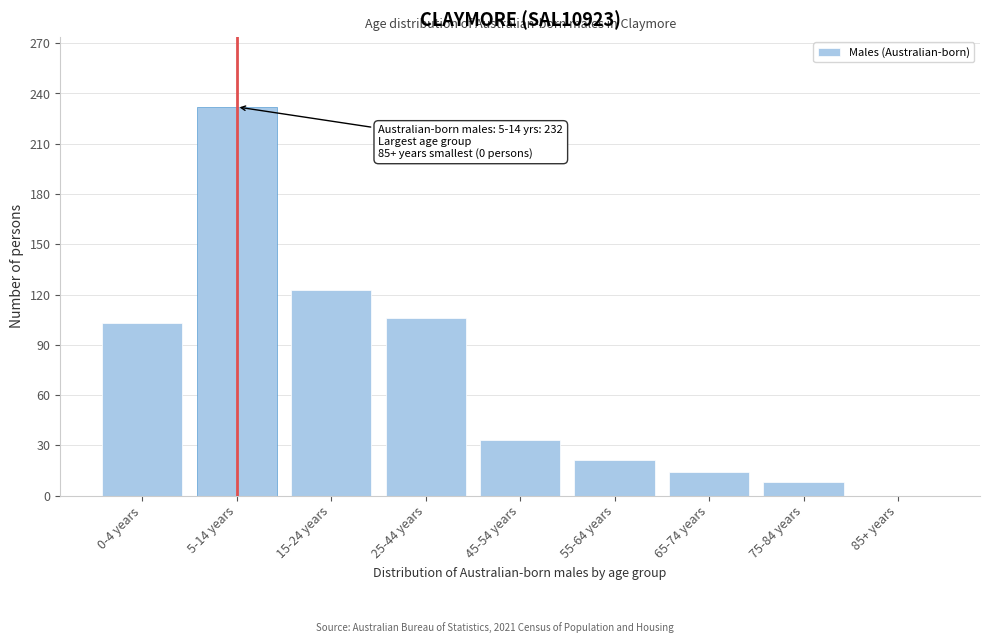

Reading left to right, extract all data points from this chart.

0-4 years=103	5-14 years=232	15-24 years=123	25-44 years=106	45-54 years=33	55-64 years=21	65-74 years=14	75-84 years=8	85+ years=0